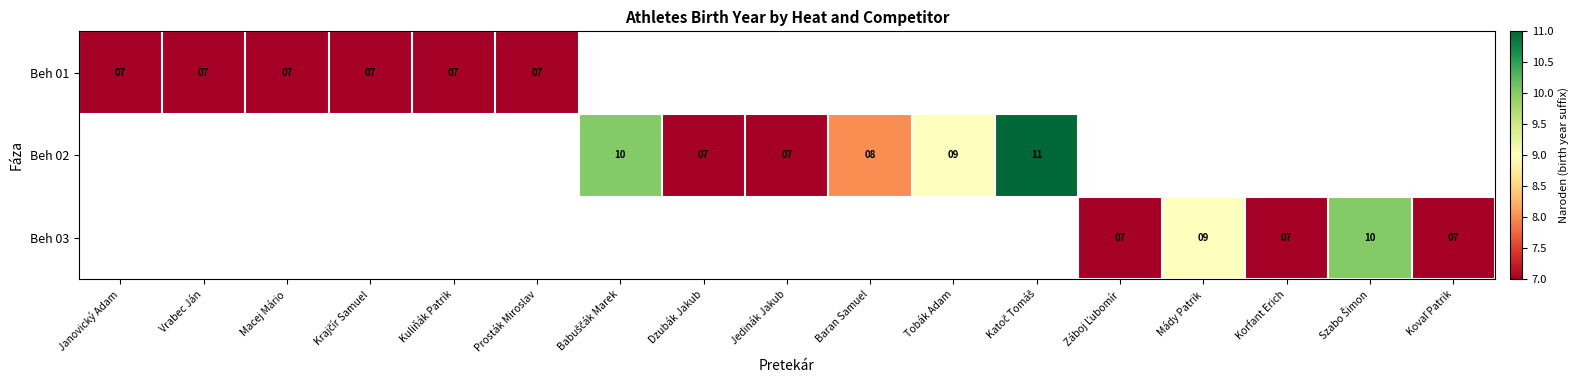

True or false: Beh 03 has a value of 13 at Korfant Erich.

False